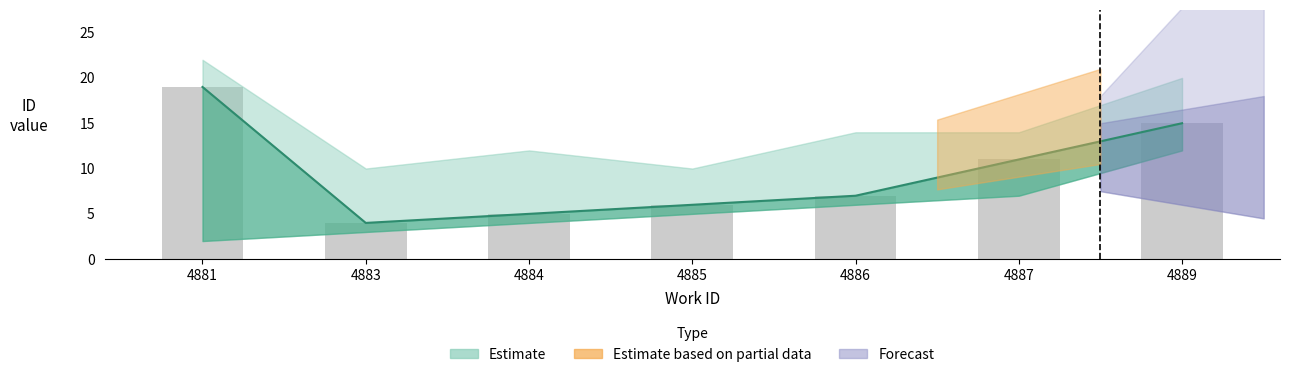

How many values are below 7?

3